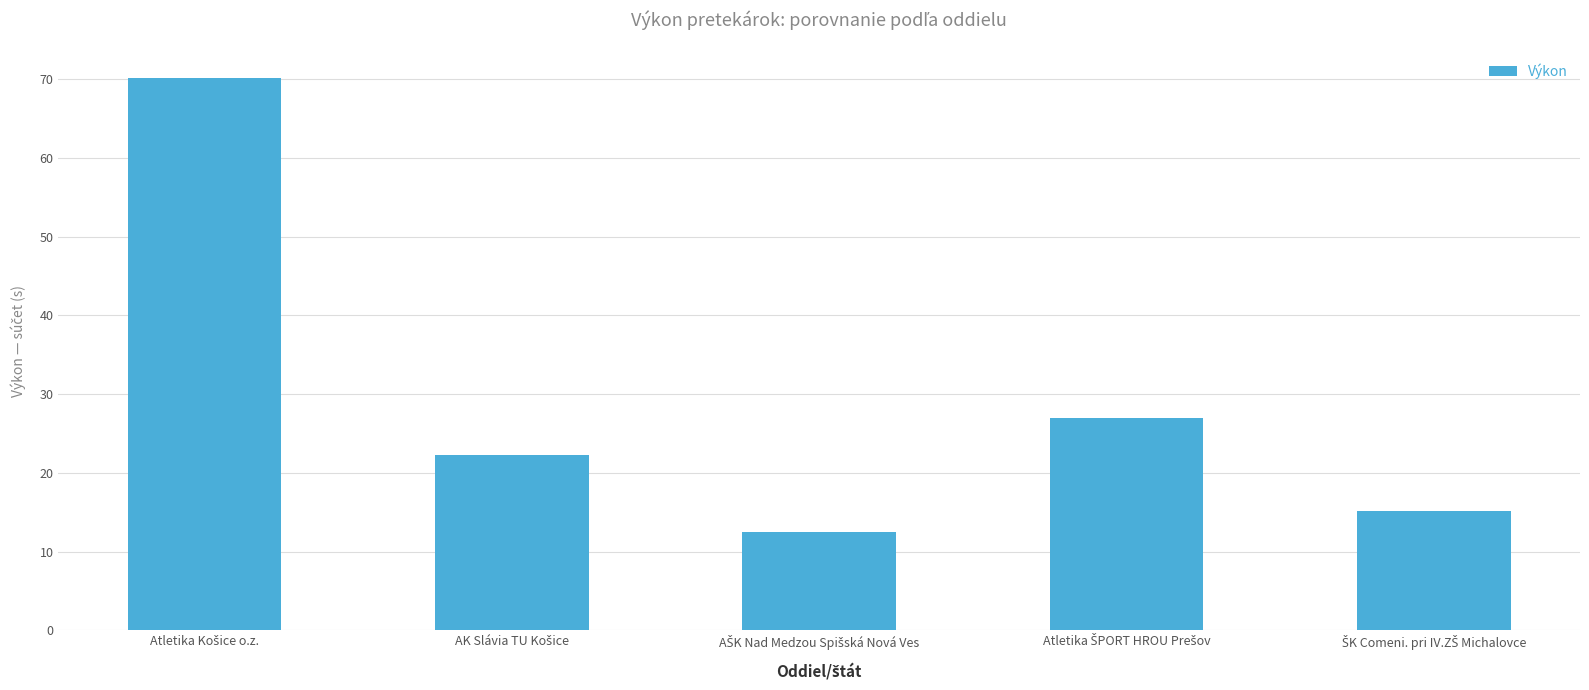

What is the value of the 5th bar from the left?

15.2